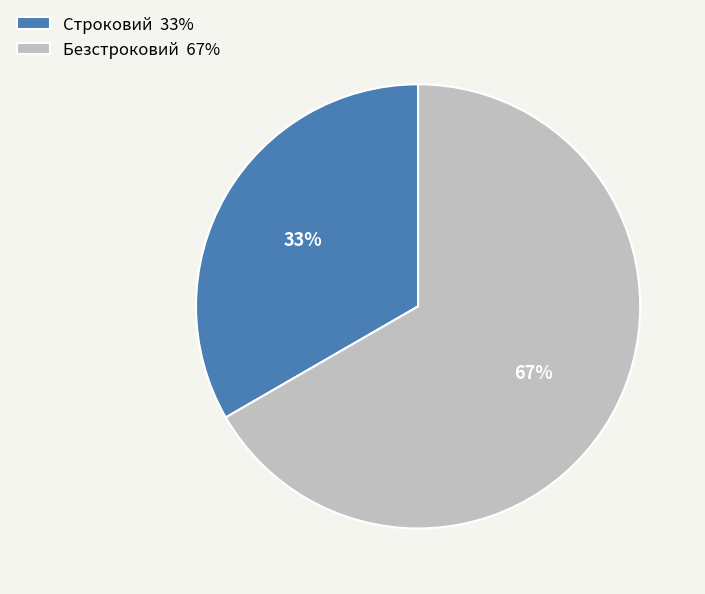

What is the ratio of the value at Безстроковий to the value at Строковий?

2.0